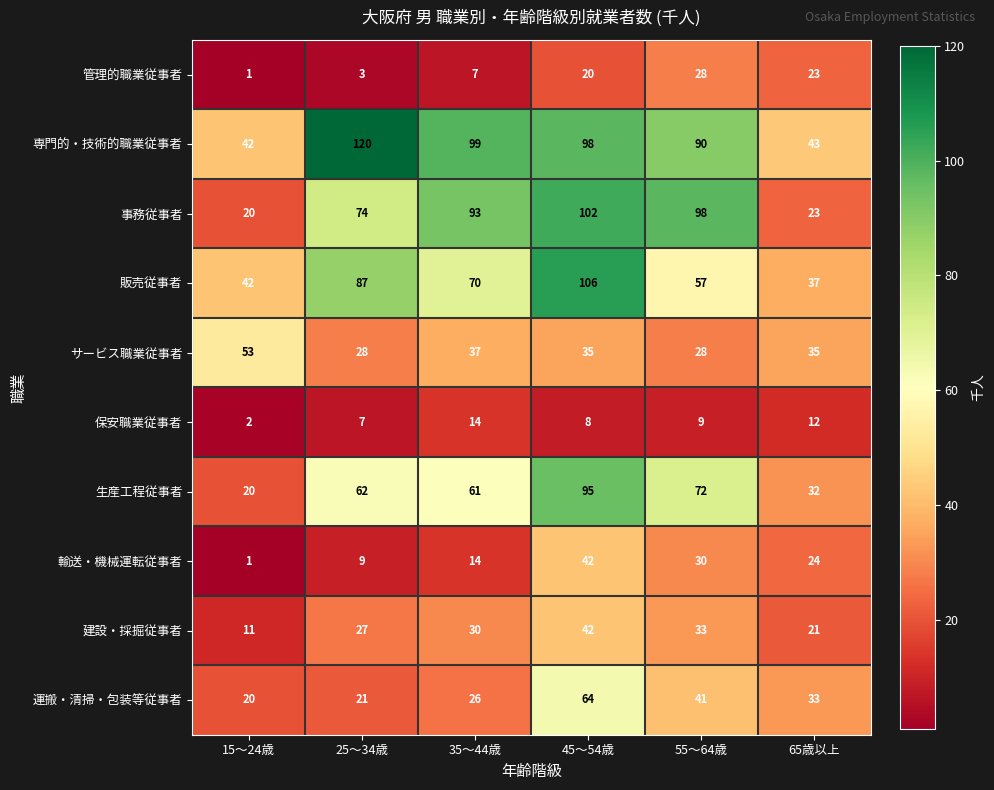

What is the total value across all series at 65歳以上?

283